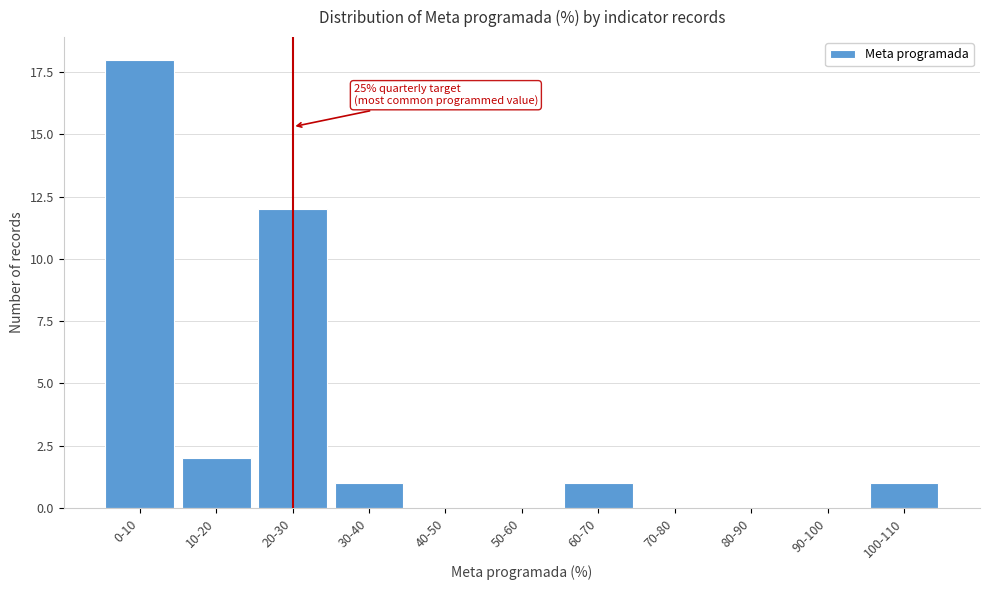

Reading left to right, what are all the values shown in this chart?

0-10=18	10-20=2	20-30=12	30-40=1	40-50=0	50-60=0	60-70=1	70-80=0	80-90=0	90-100=0	100-110=1